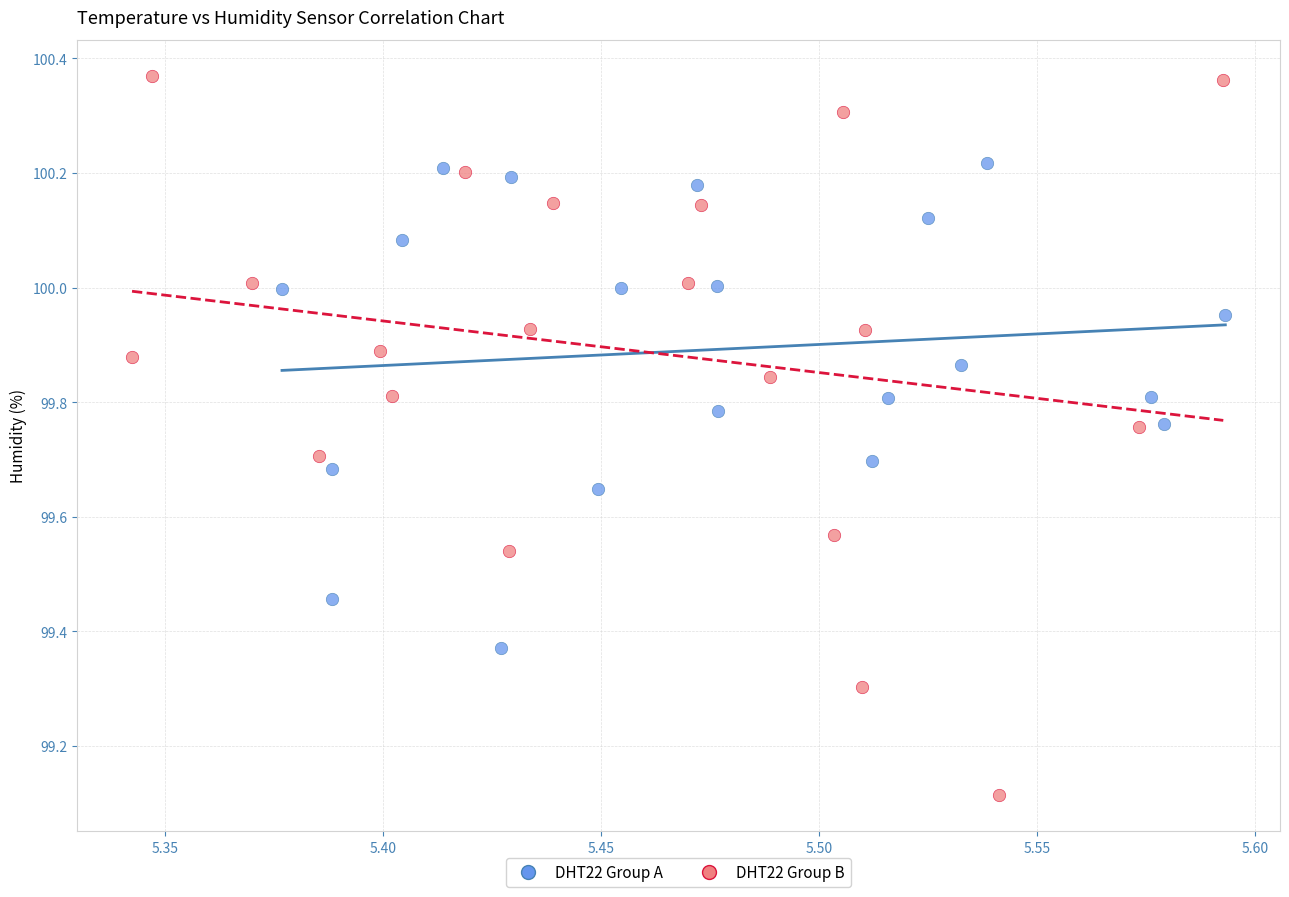

Which series contains the lowest Y value?

DHT22 Group B